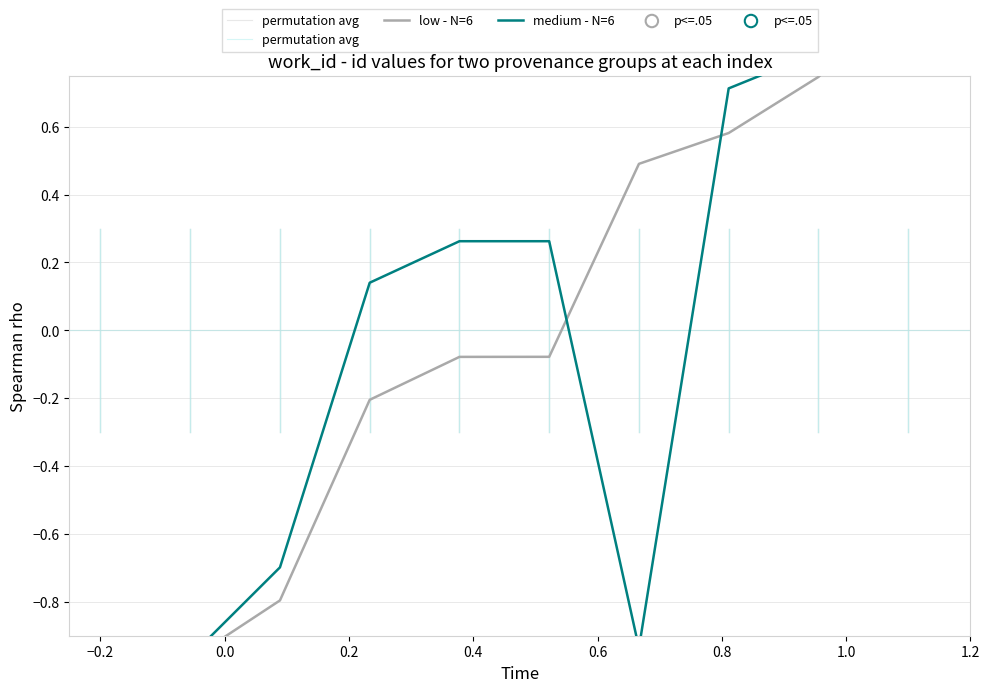

At how many categories does at least one series exceed 0?

7